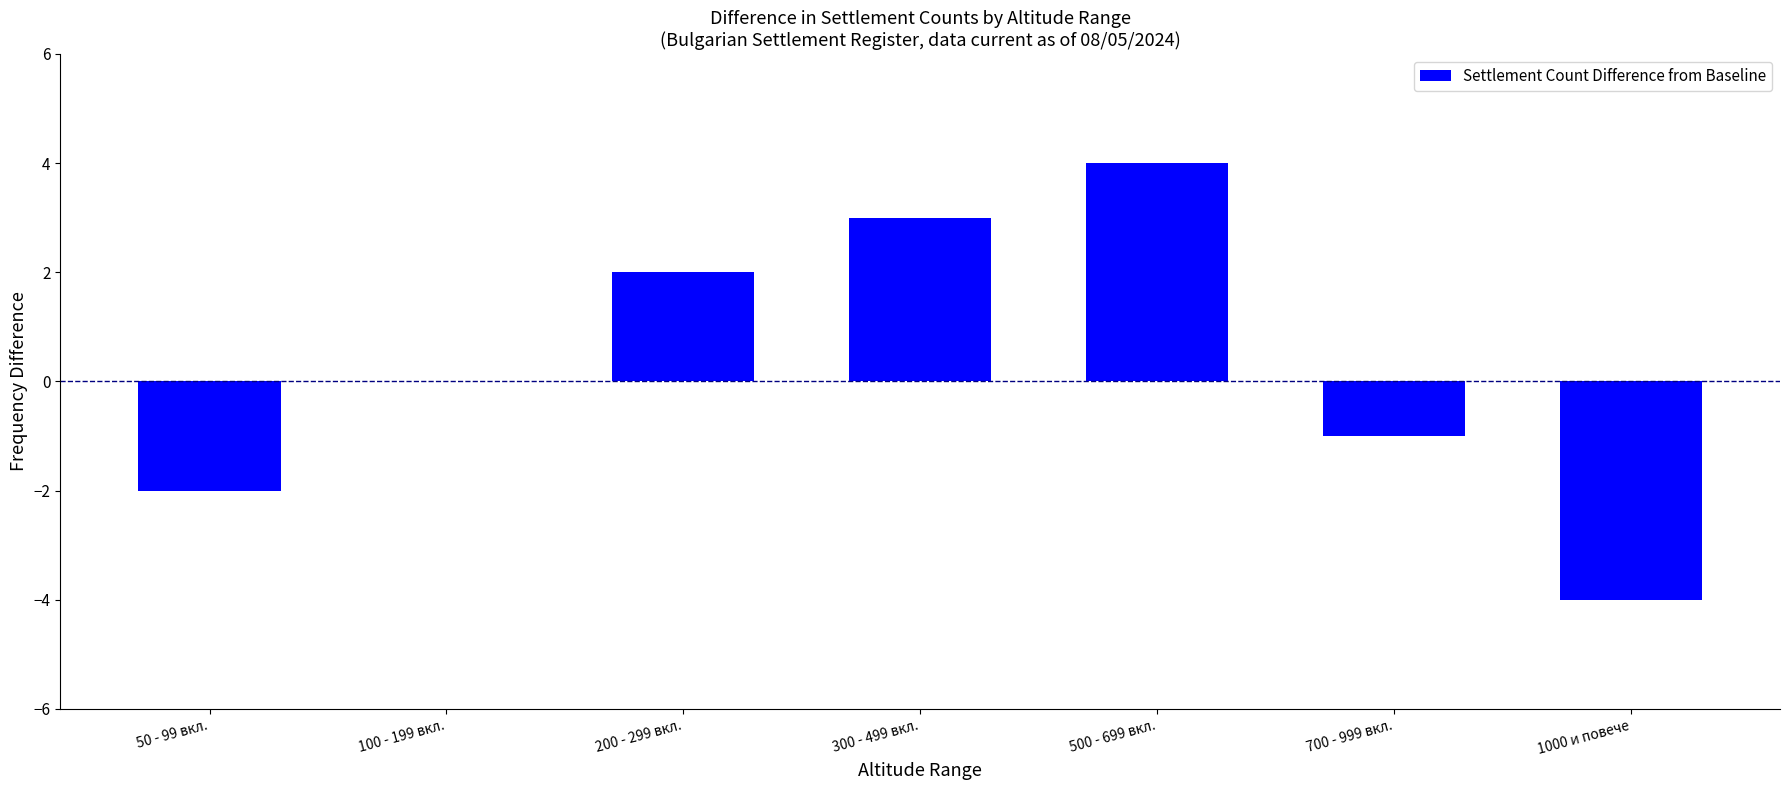

Count the values in the range -2 to 3.

5